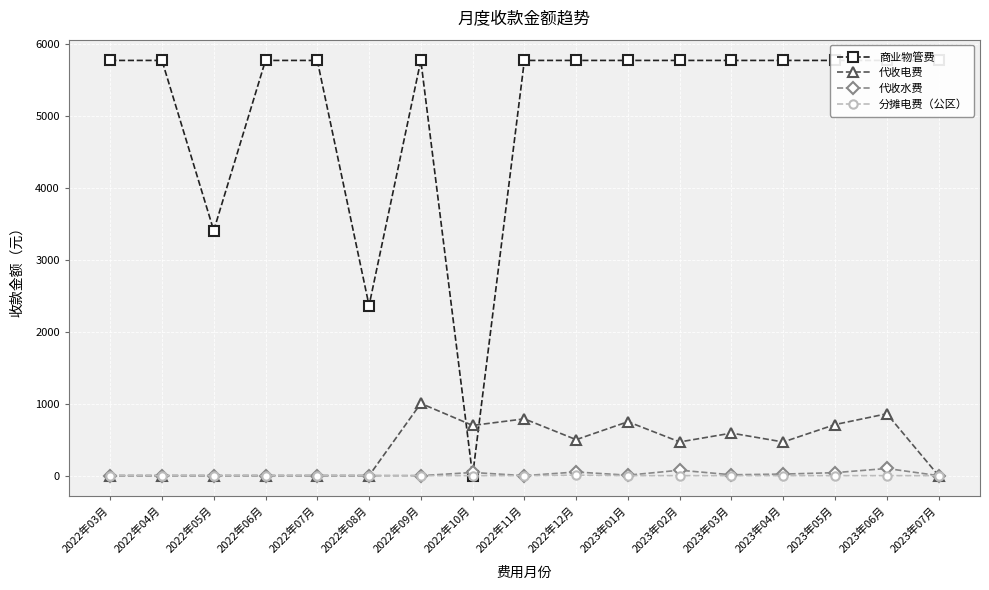

What is the sum of the 代收水费 values at 2023年03月 and 2023年05月?

53.5